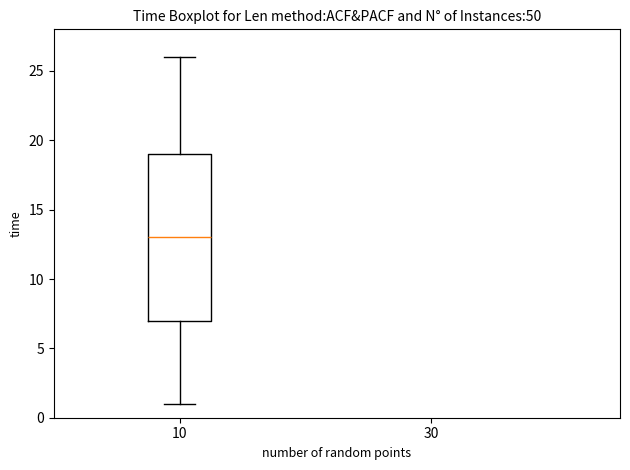

Read this box plot against the y-axis: the position of the median line, the range covered by the box, and the ends of both whiskers. The values are not printed on the chart, so give them approximately, as read against the axis.

median 13, box 7 to 19, whiskers 1 to 26